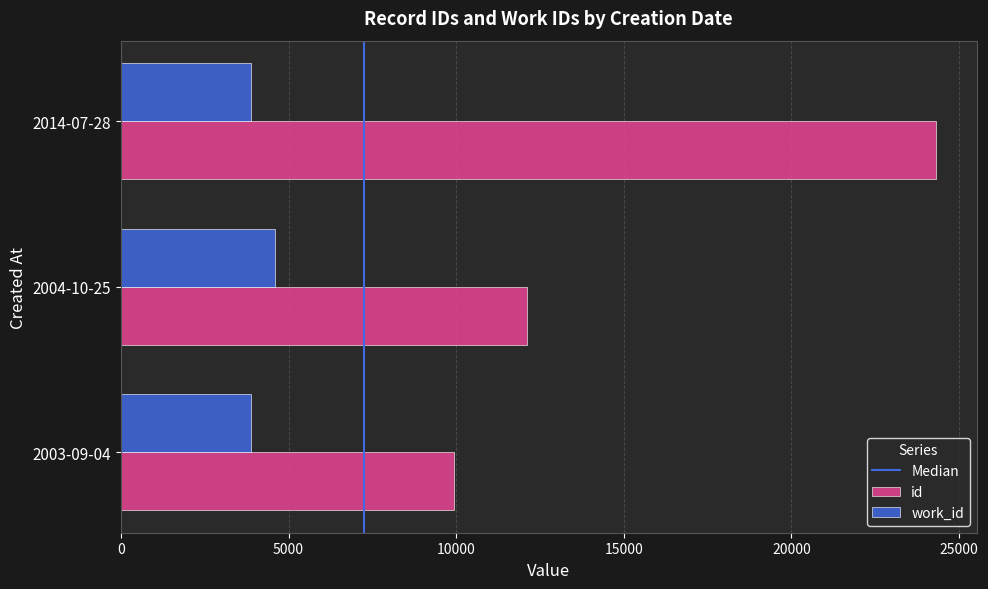

What is the highest value of the work_id series?

4603